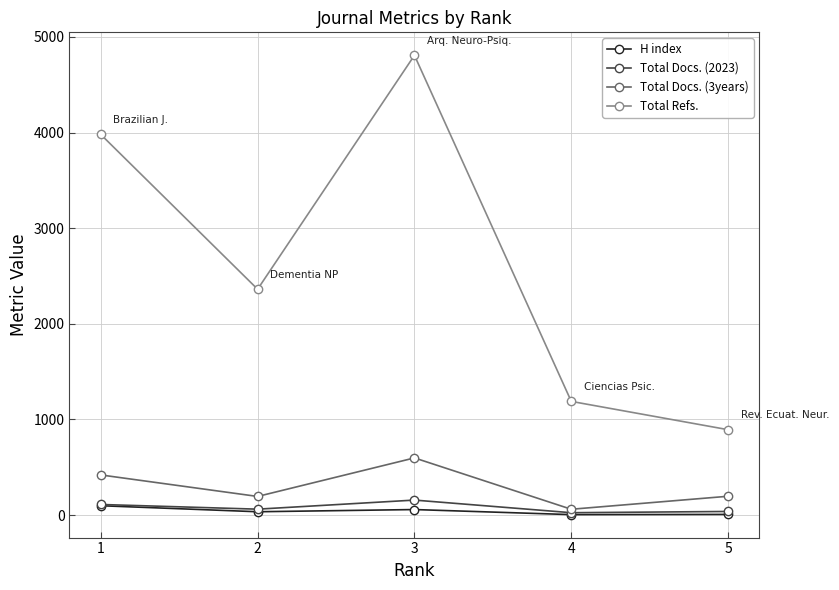

Which series has the largest range (max minus min)?

Total Refs.